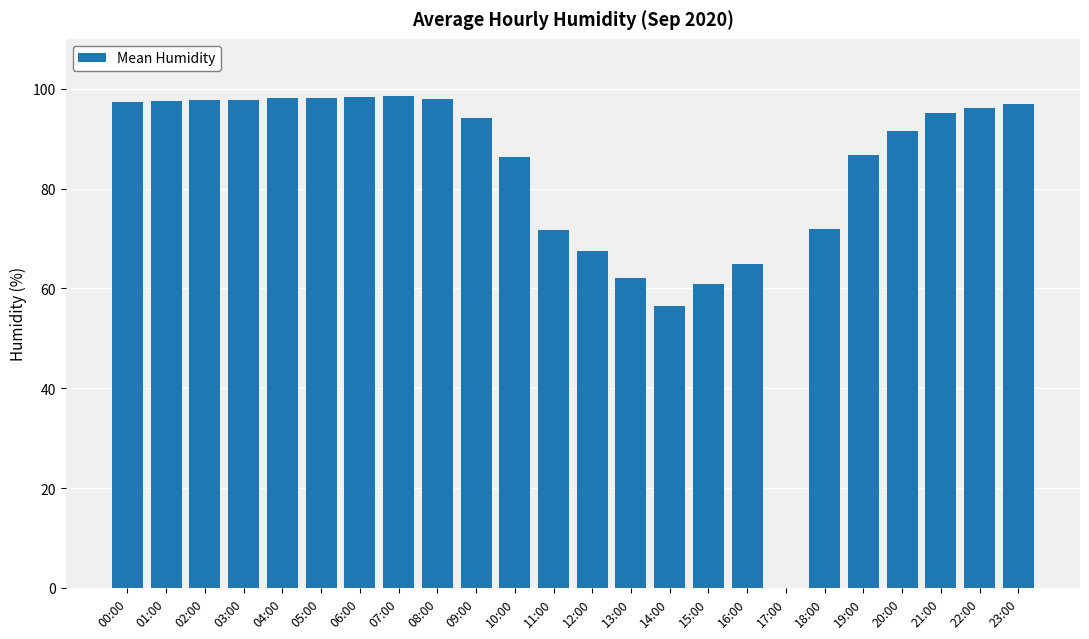

Approximately how many times larger is the value at 04:00 compared to 16:00?

1.5